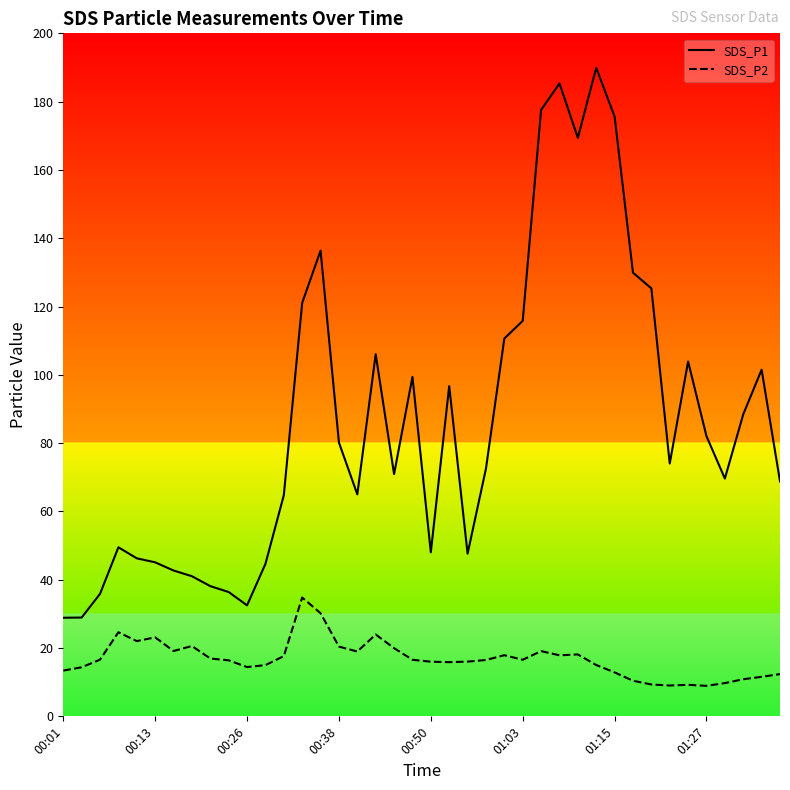

True or false: SDS_P2 and SDS_P1 cross at least once.

False